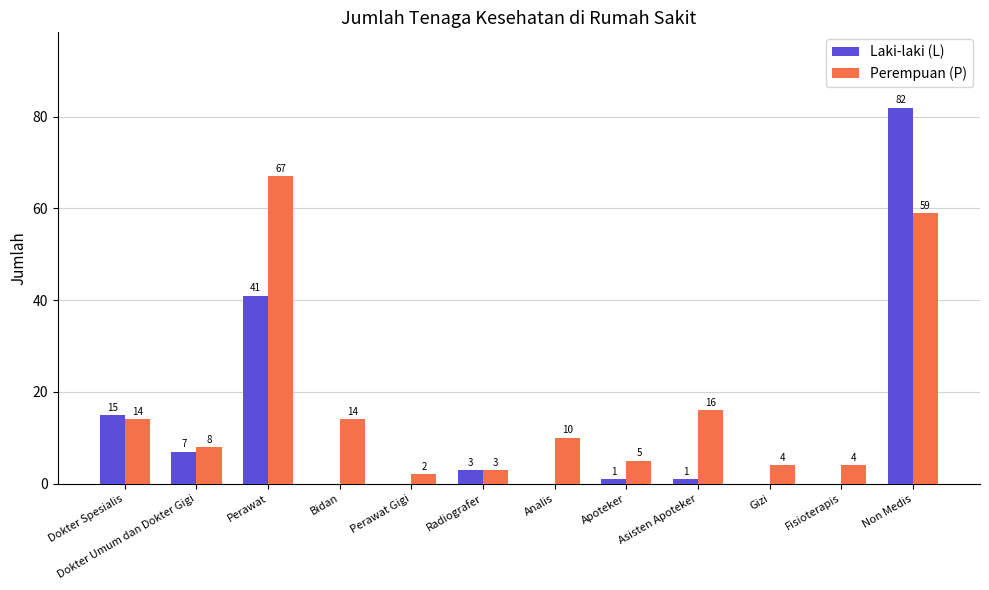

The Laki-laki (L) series shows 0 at Bidan. True or false?

True